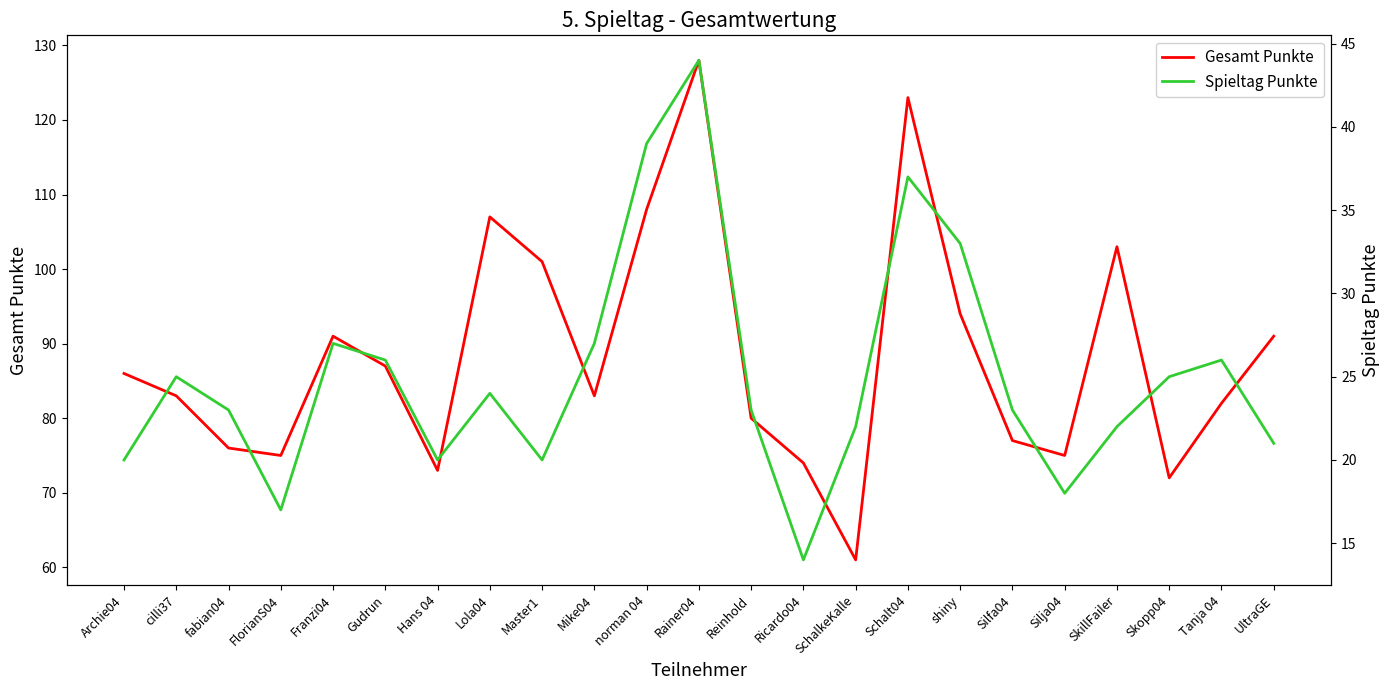

What is the sum of all Gesamt Punkte values?

2030